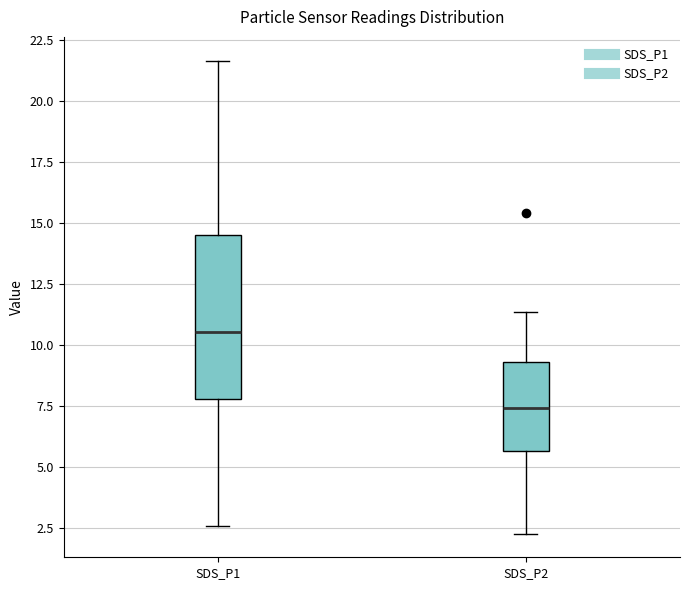

Where does the median line of the box for SDS_P2 sit on the y-axis? The values are not printed on the chart, so give them approximately, as read against the axis.

7.5